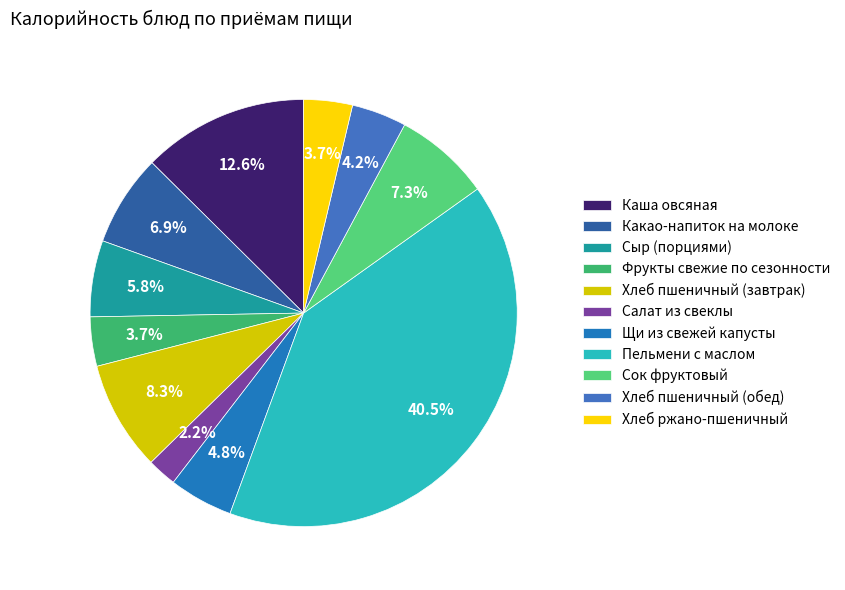

Which has a higher value, Хлеб пшеничный (обед) or Каша овсяная?

Каша овсяная